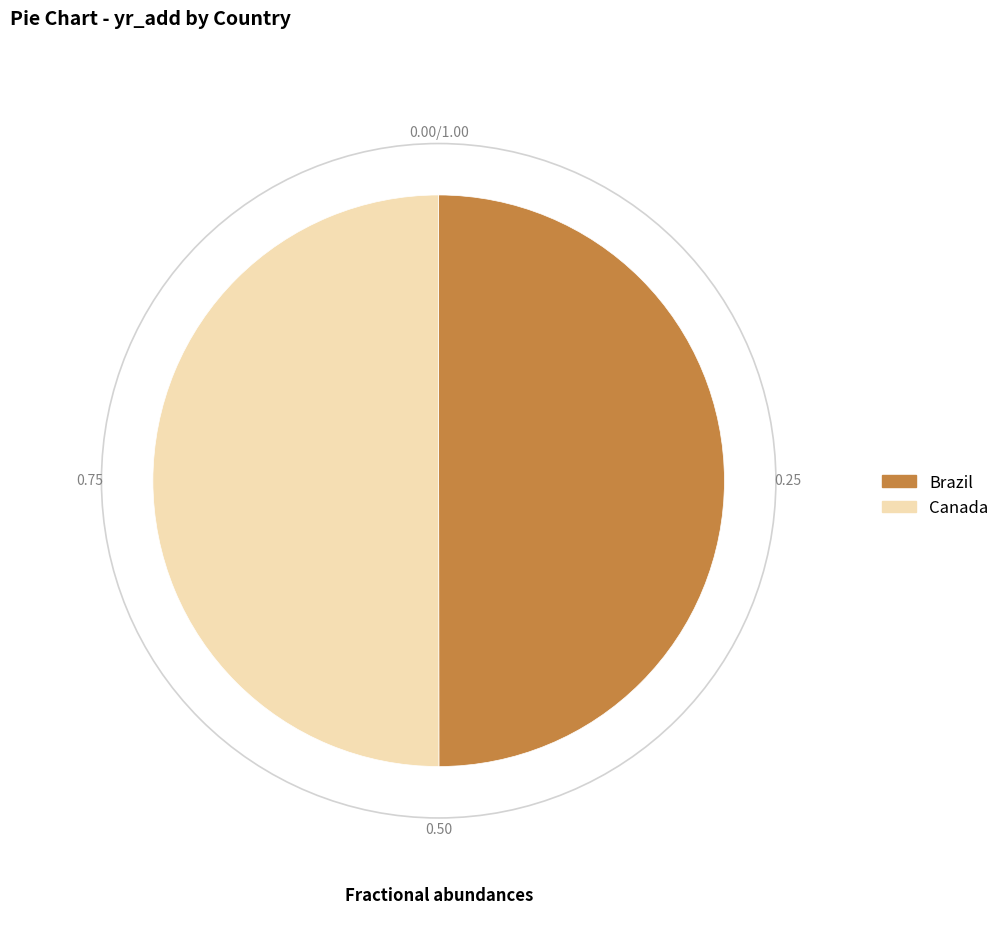

True or false: Brazil accounts for 58% of the total.

False